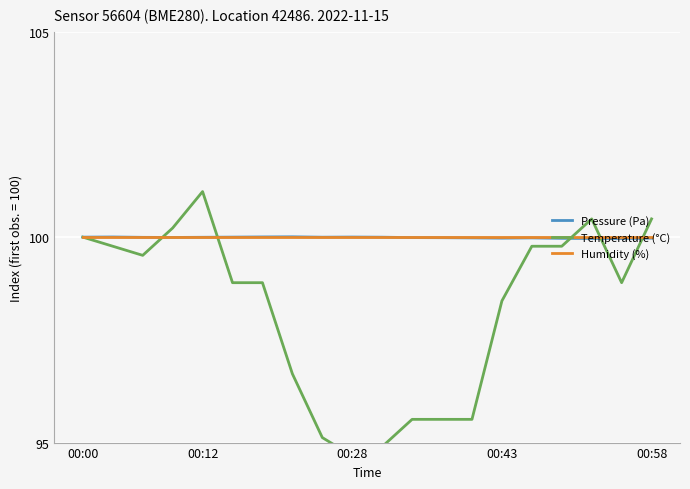

The value of Pressure (Pa) at 00:12 is 100.0. True or false?

True